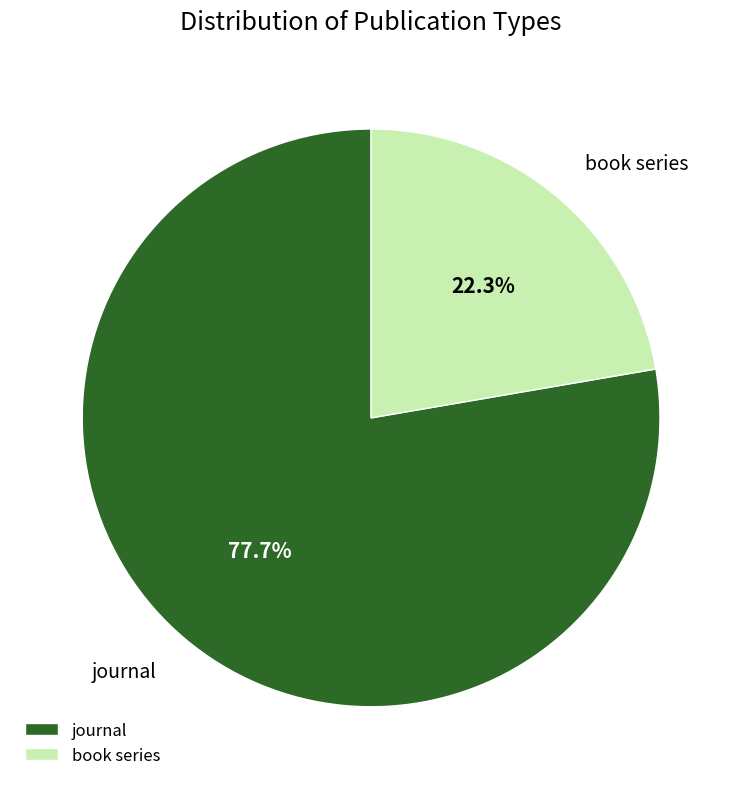

Count the number of slices in the pie.

2